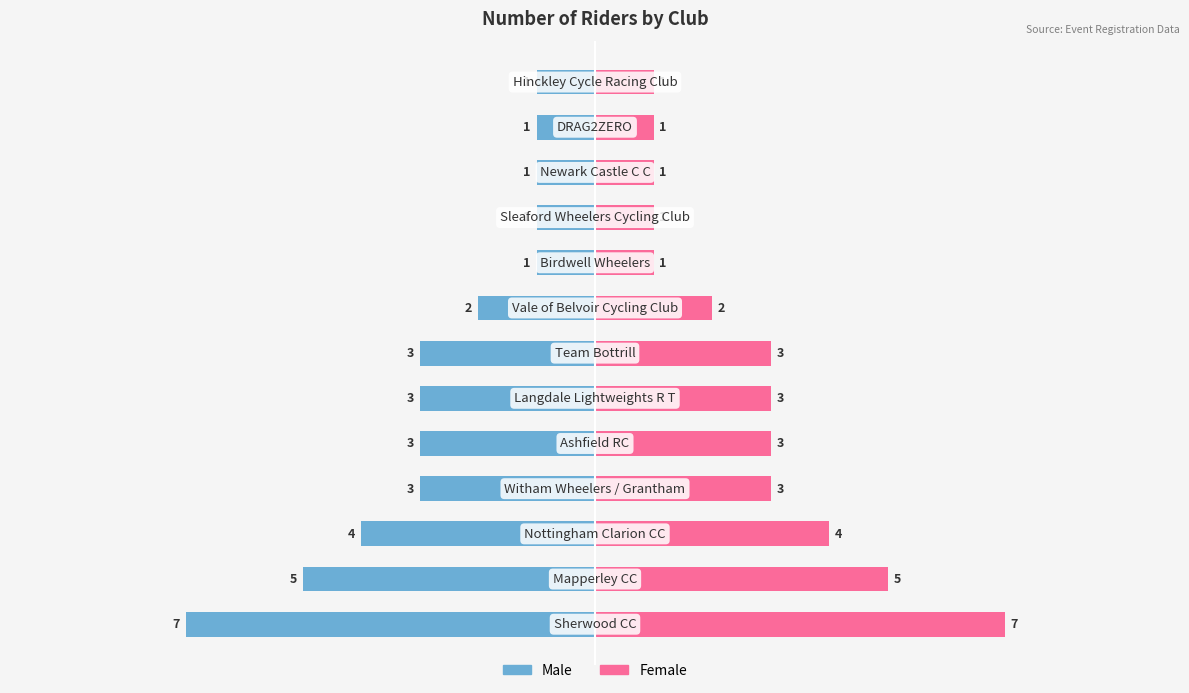

True or false: Female has a value of 2 at 9.

False